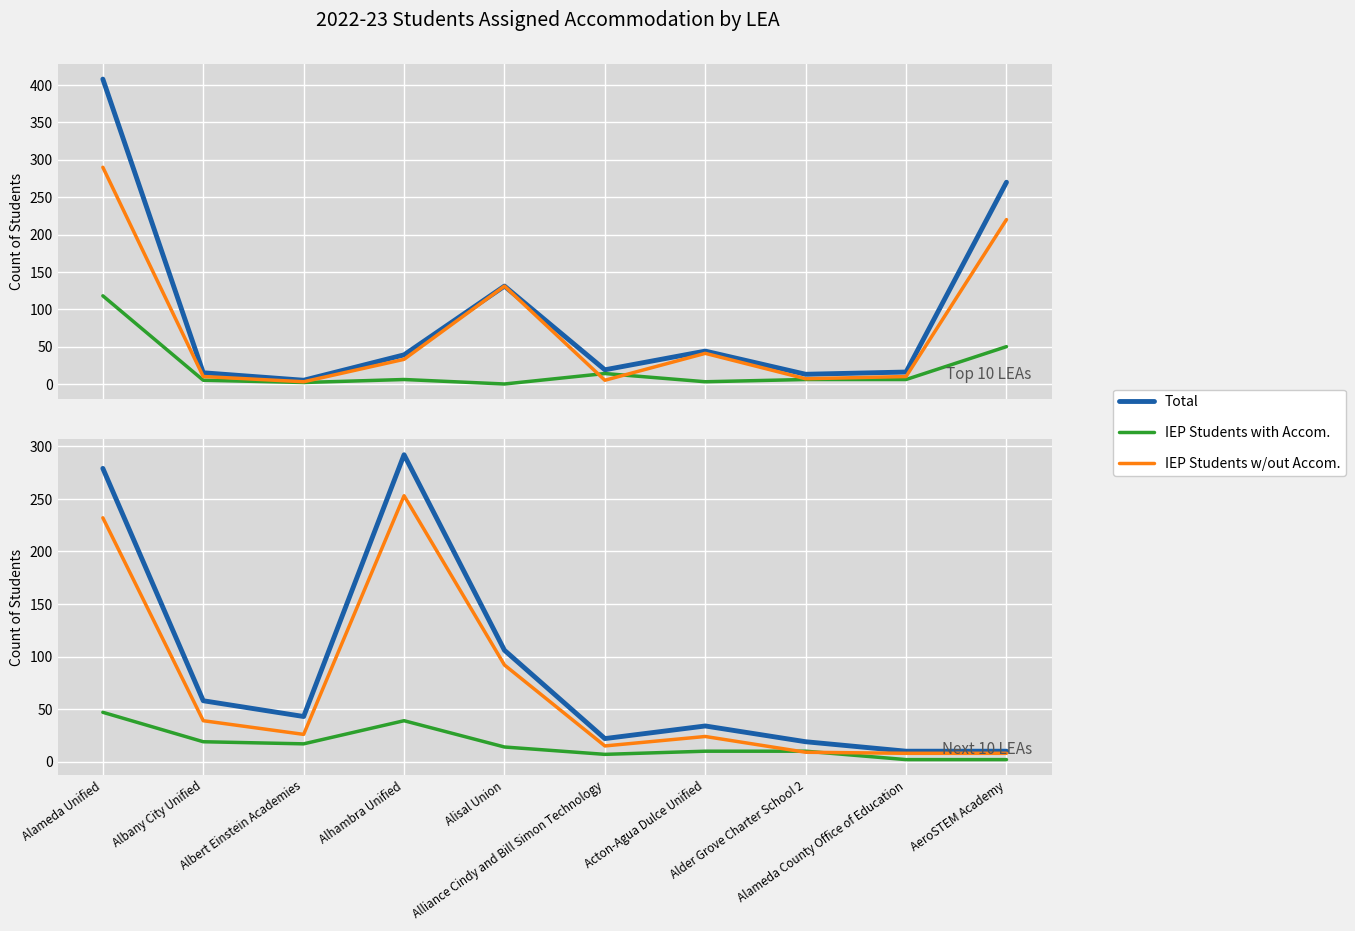

What is the label of the 10th point from the right?

Alameda Unified